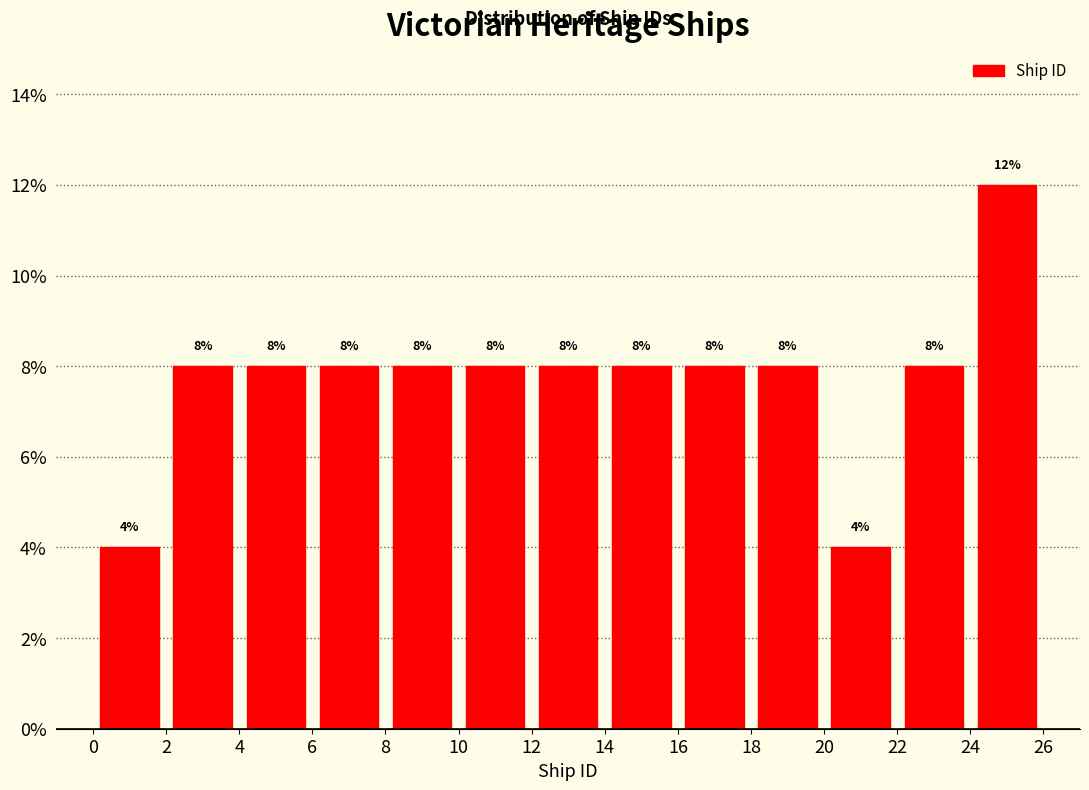

What is the height of the bar covering 20 to 22 on the x-axis?

4